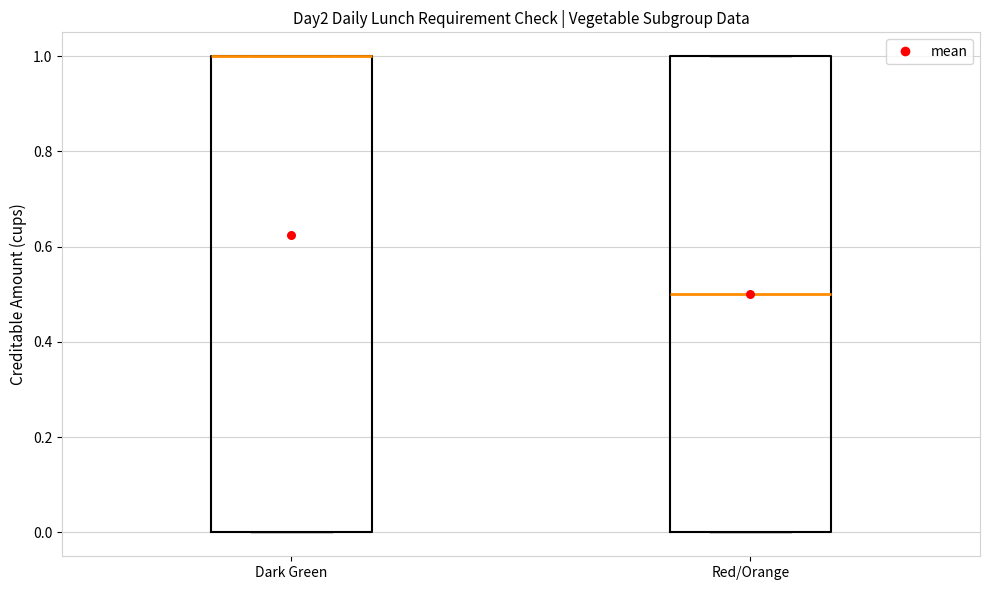

Reading left to right, transcribe this box plot: for each box, give where its median line is, the range the box spans, and where its two whiskers end, as read against the y-axis. The values are not printed on the chart, so give them approximately, as read against the axis.

Dark Green: median 1.0 (drawn on the box's upper edge), box 0.0 to 1.0, whiskers 0.0 to 1.0
Red/Orange: median 0.5, box 0.0 to 1.0, whiskers 0.0 to 1.0